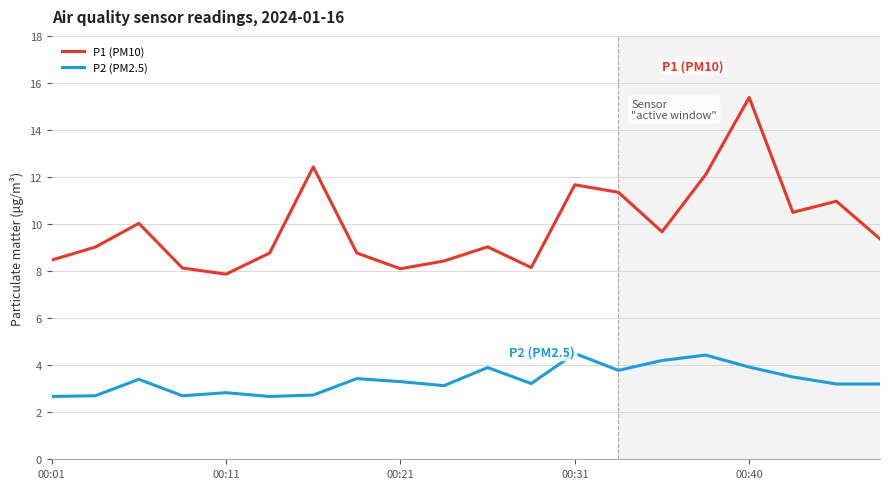

Which series has the largest range (max minus min)?

P1 (PM10)